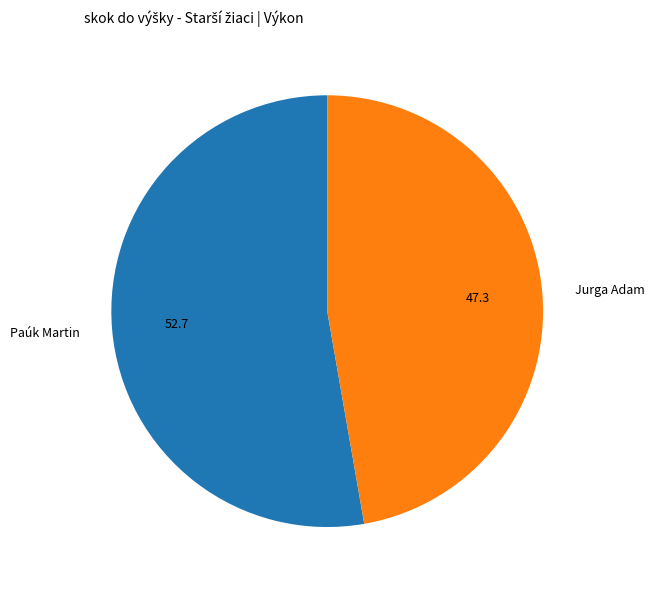

What is the ratio of the value at Paúk Martin to the value at Jurga Adam?

1.1